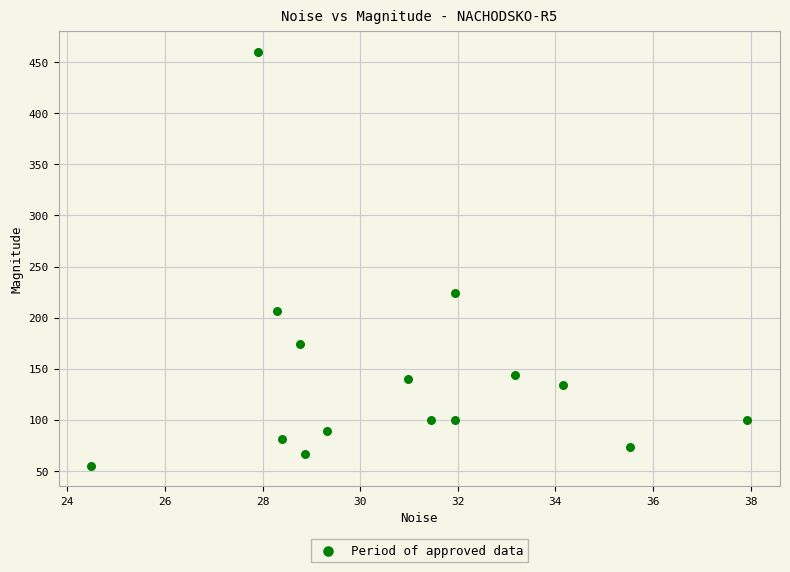

What is the range of Y values (max minus min)?

404.8